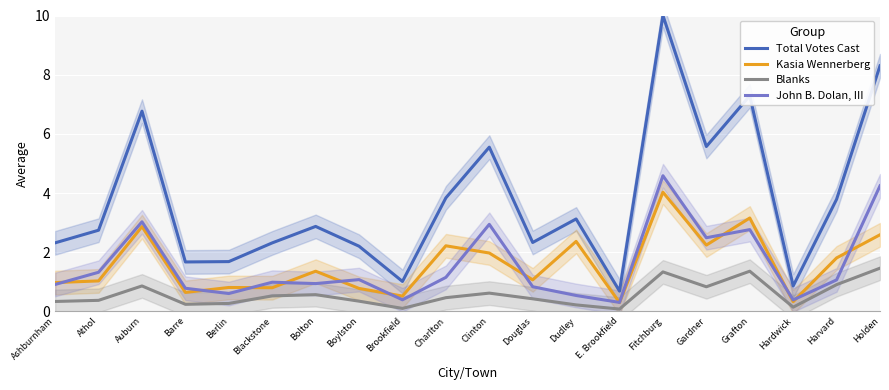

At Auburn, list the series in order from largest to smallest.

Total Votes Cast, John B. Dolan, III, Kasia Wennerberg, Blanks